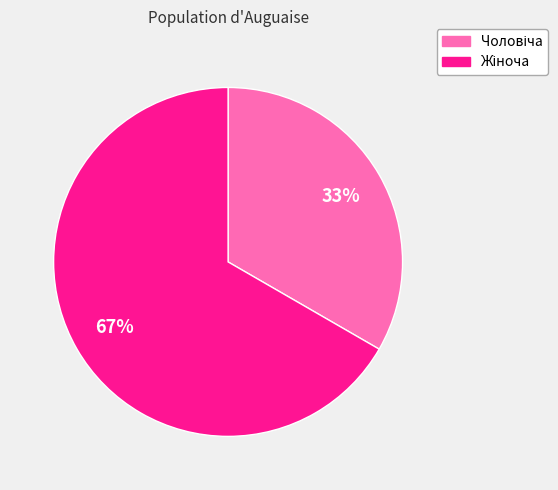

To the nearest percent, what is the average slice percentage?

50%